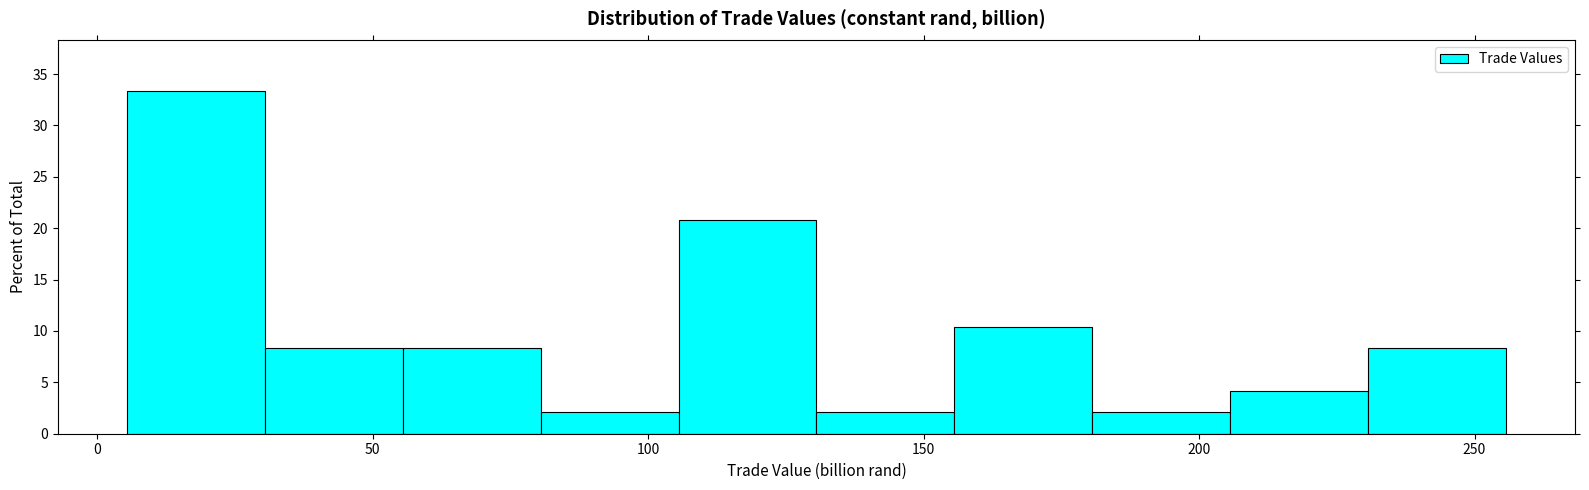

Reading left to right, list every bar in this chart as the range it spans on the x-axis followed by its height. Neither the bar edges nor the heights are printed on the chart, so give them approximately, as read against the axes.

5 to 30: 33.5
30 to 55: 8.5
55 to 80: 8.5
80 to 105: 2.0
105 to 130: 21.0
130 to 155: 2.0
155 to 180: 10.5
180 to 205: 2.0
205 to 230: 4.0
230 to 255: 8.5